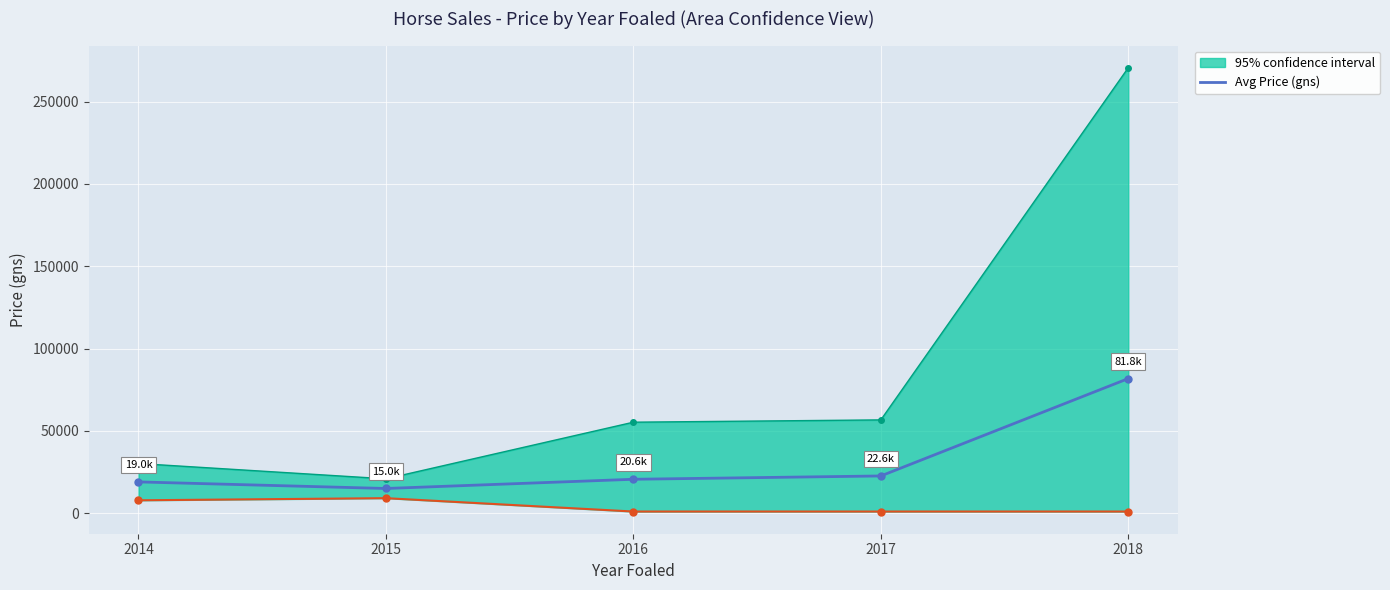

Between 2018 and 2015, which is larger?

2018